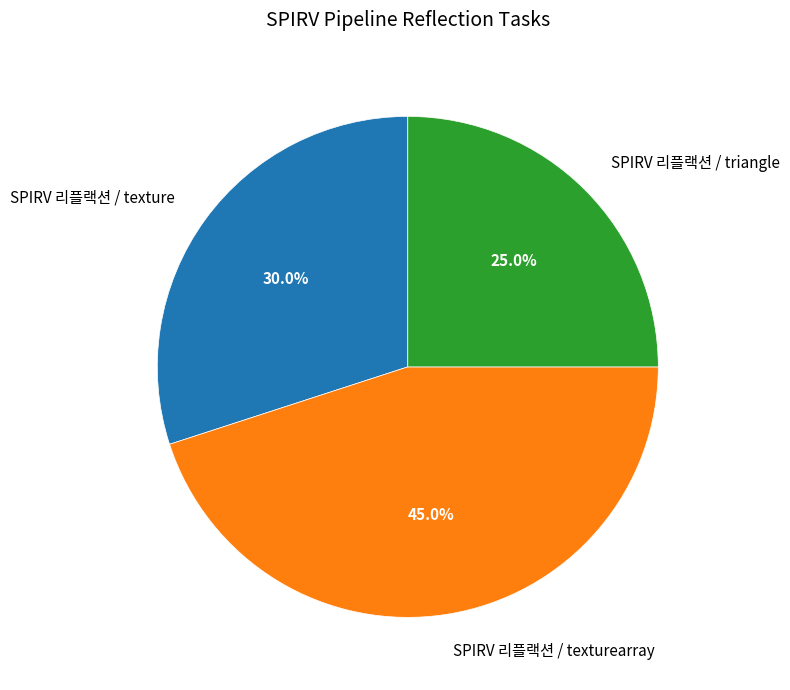

Does any single category account for the majority?

No